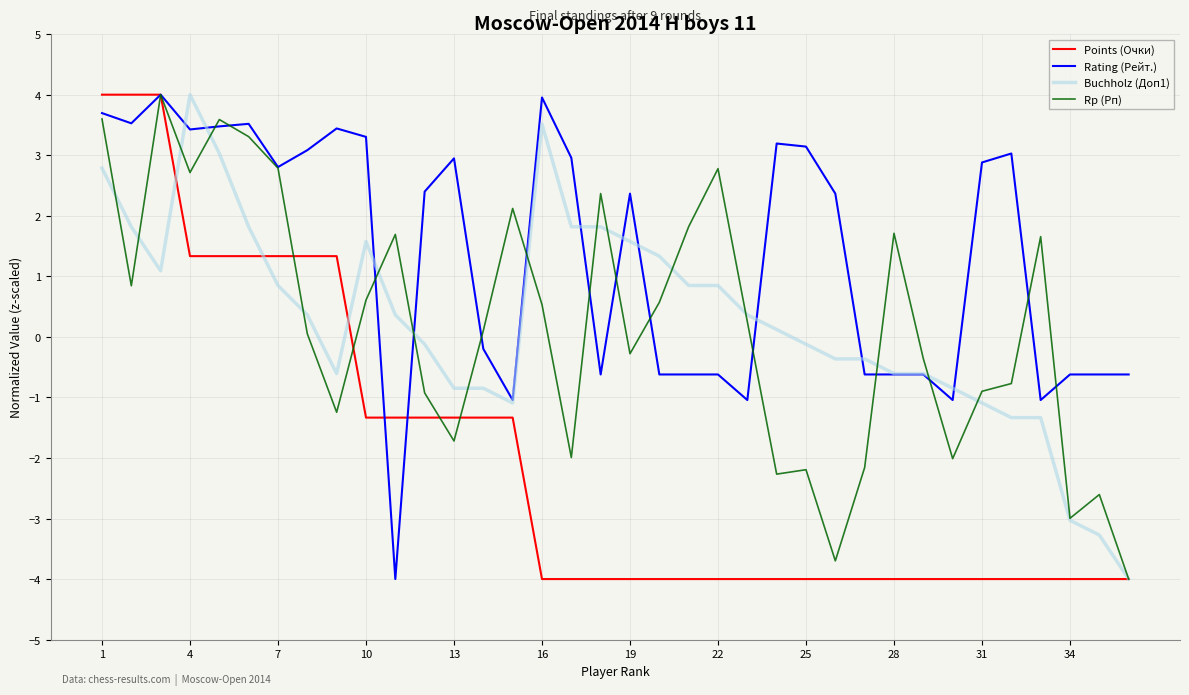

Which series has the largest total across all categories?

Rating (Рейт.)